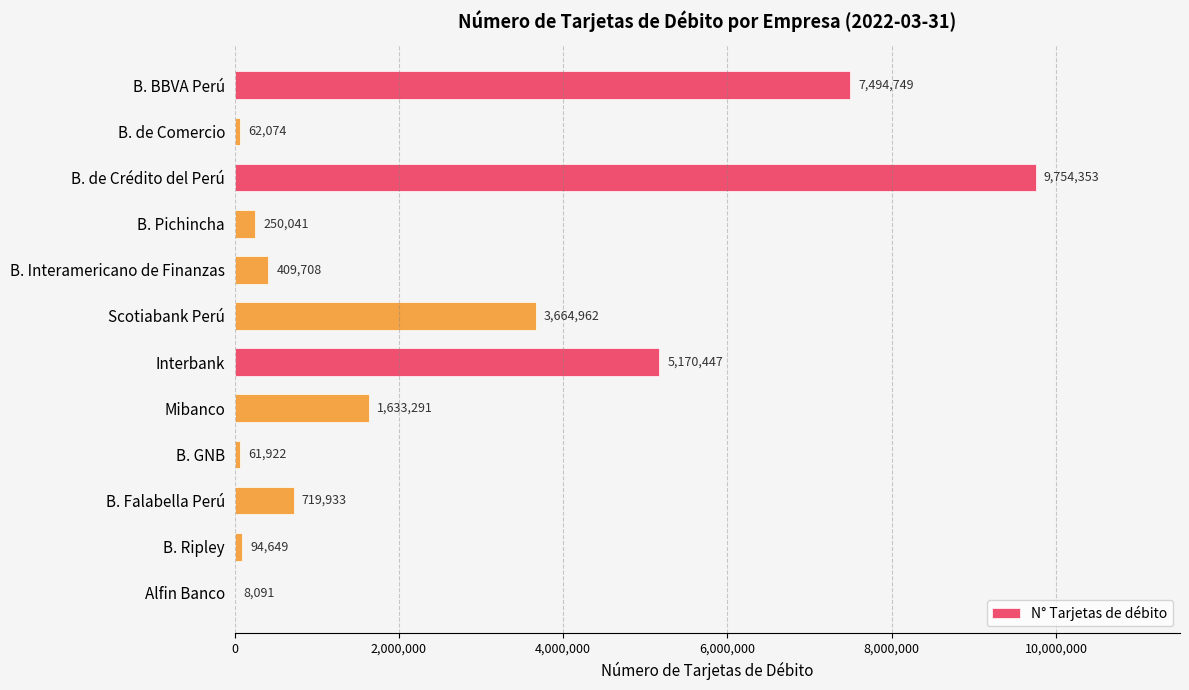

Which category has the highest value across all series?

B. de Crédito del Perú